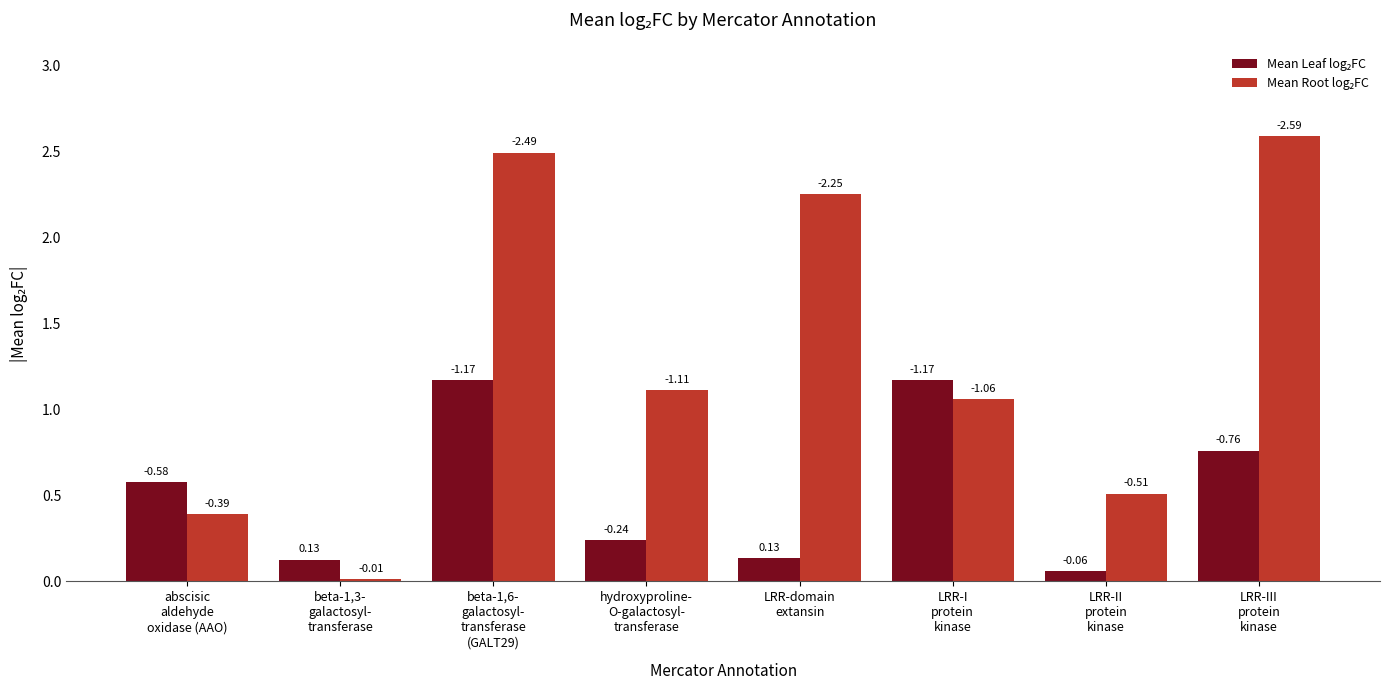

Which series has the largest total across all categories?

Mean Root log₂FC